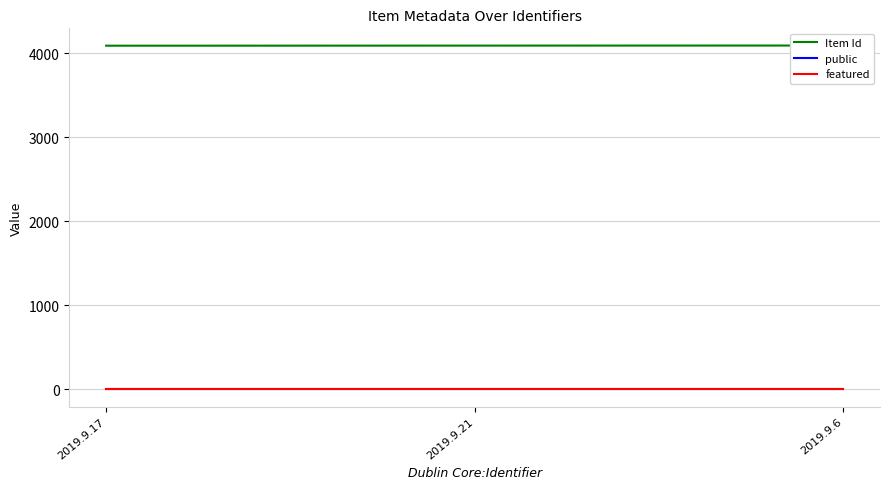

What are all the series names shown in the legend?

Item Id, public, featured